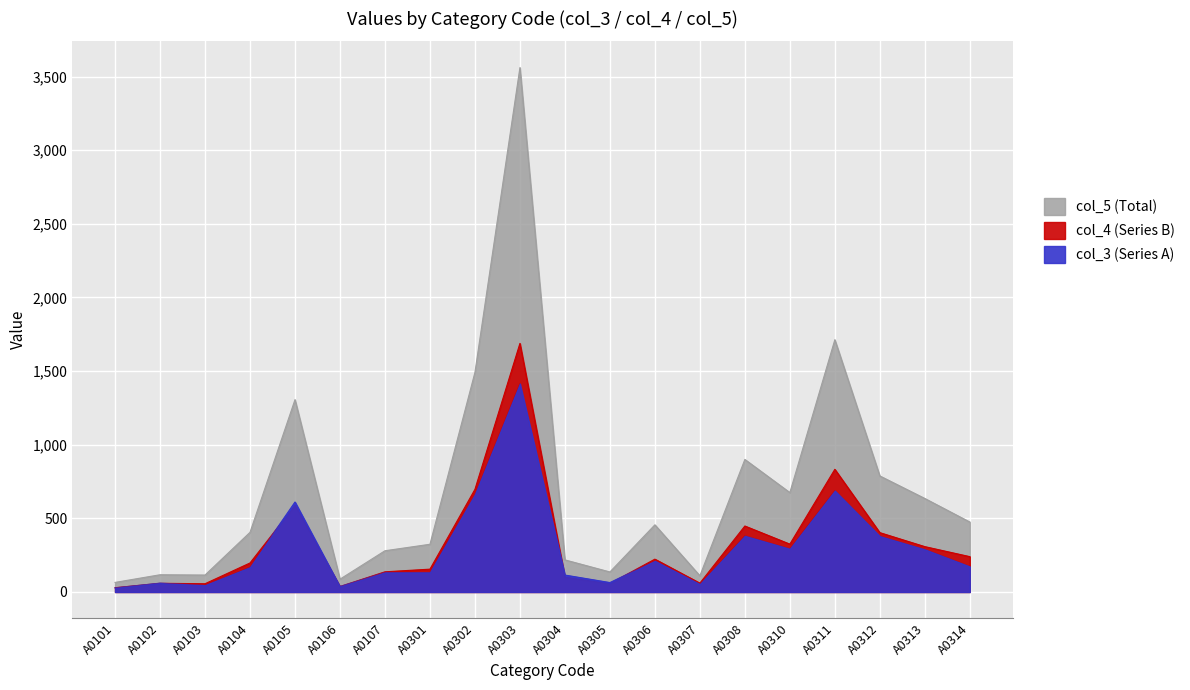

Which series changed the most between A0107 and A0303?

col_5